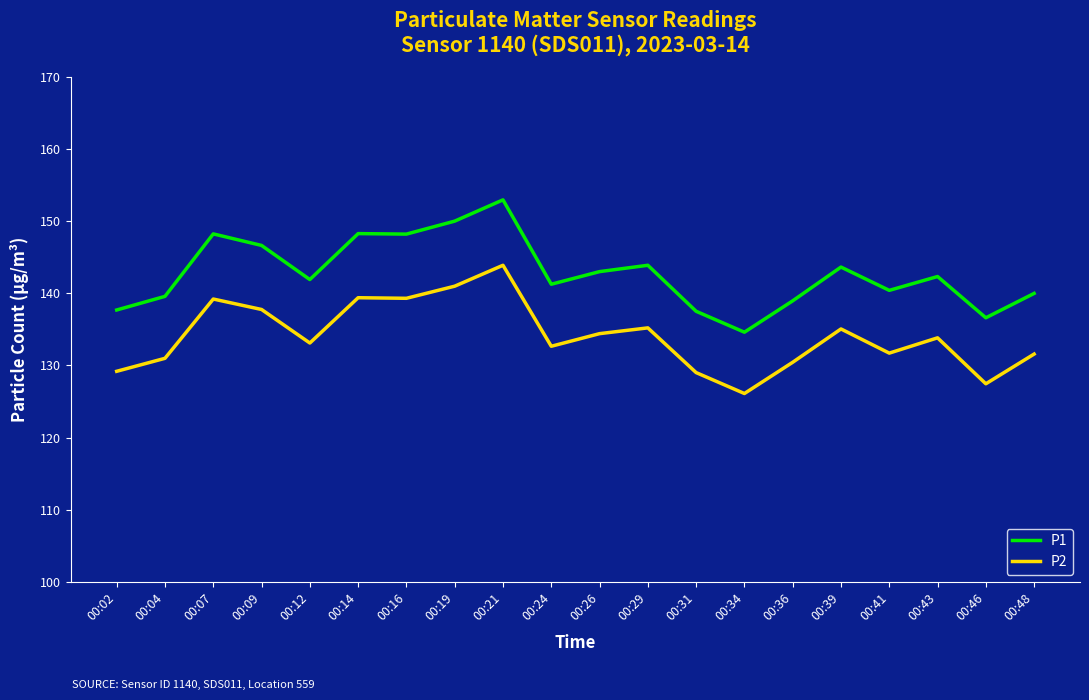

What is the difference between the second highest and second lowest values in the P1 series?

13.4